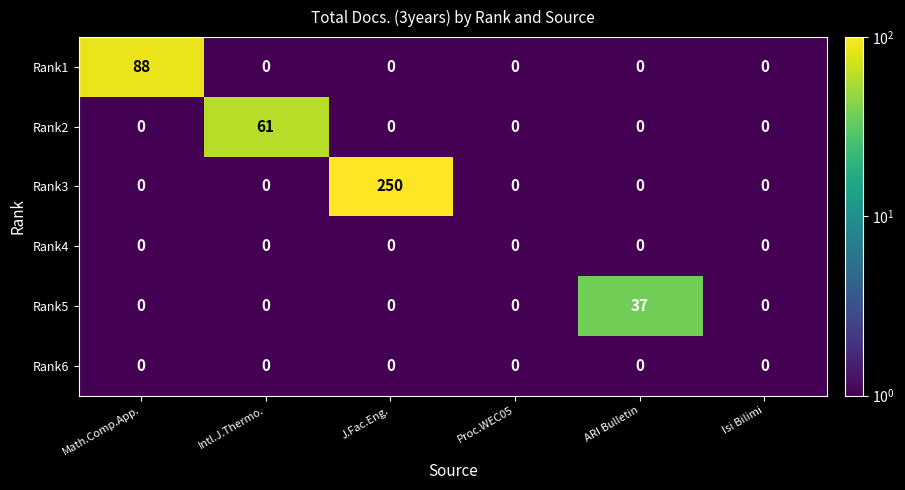

Which series has the widest spread of values?

Rank3